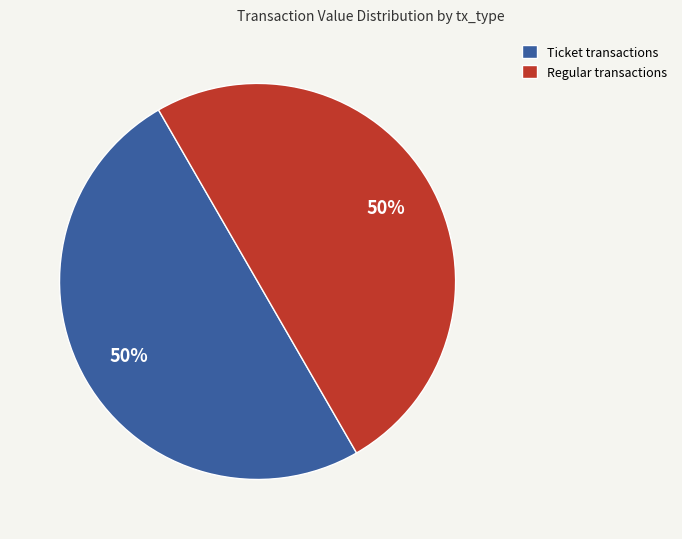

True or false: Regular transactions accounts for 50% of the total.

True